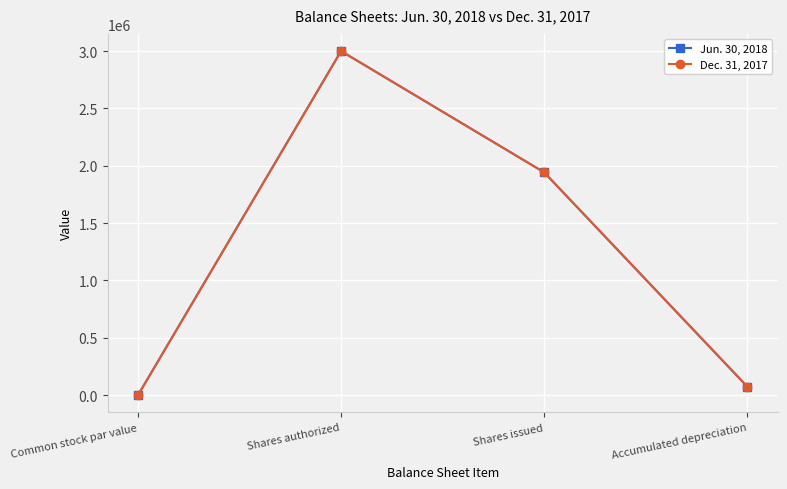

How many categories are shown in the chart?

4